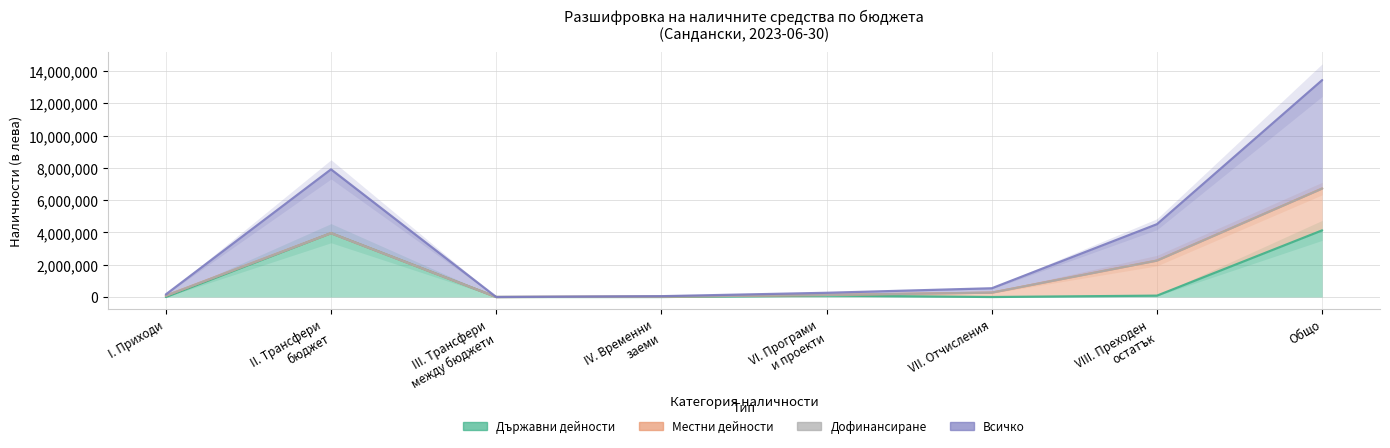

Where does the Държавни дейности series first go above 85028?

II. Трансфери
бюджет